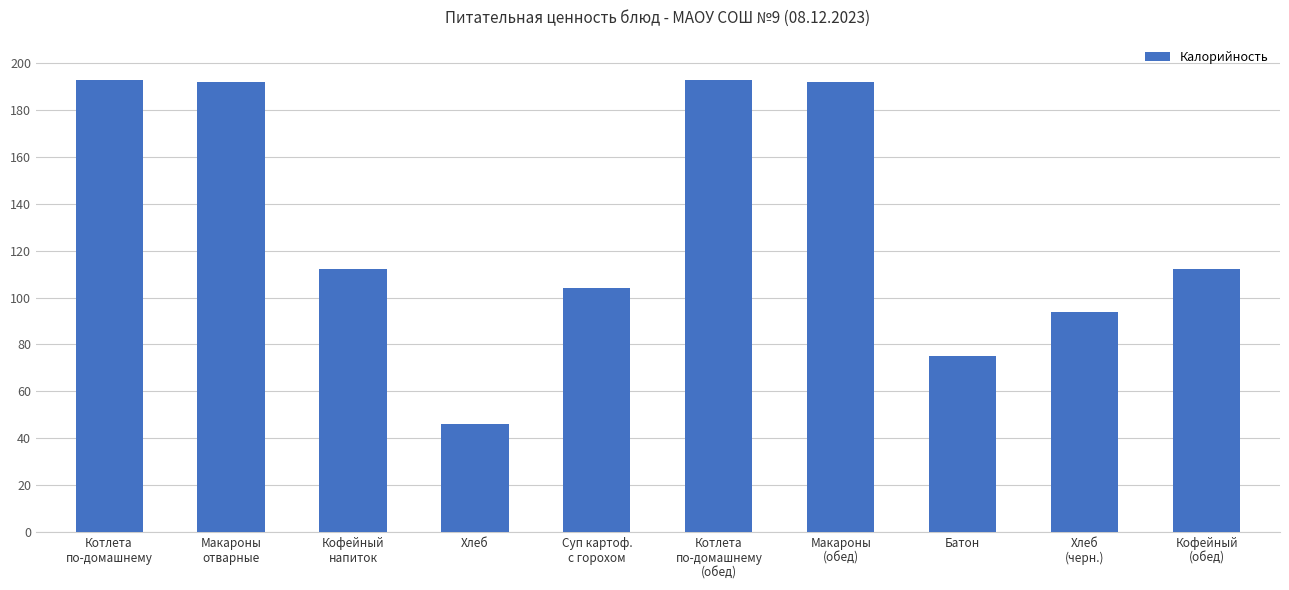

How many series are shown in this chart?

1